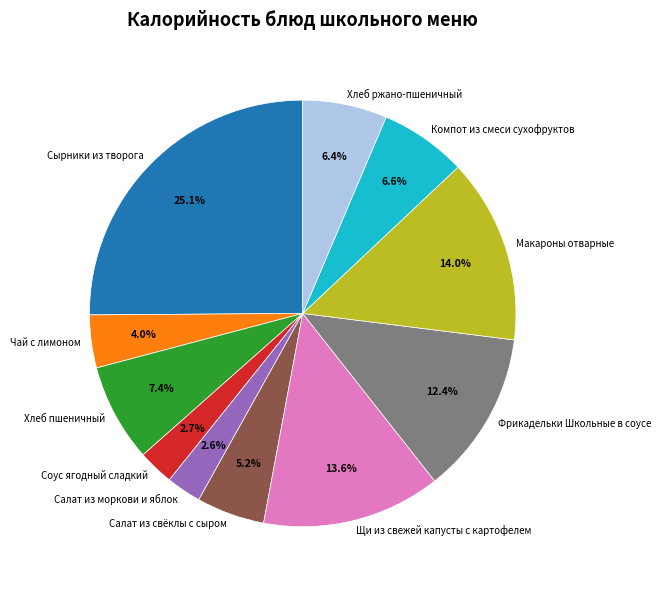

Is the sum of Компот из смеси сухофруктов and Салат из свёклы с сыром greater than half?

No